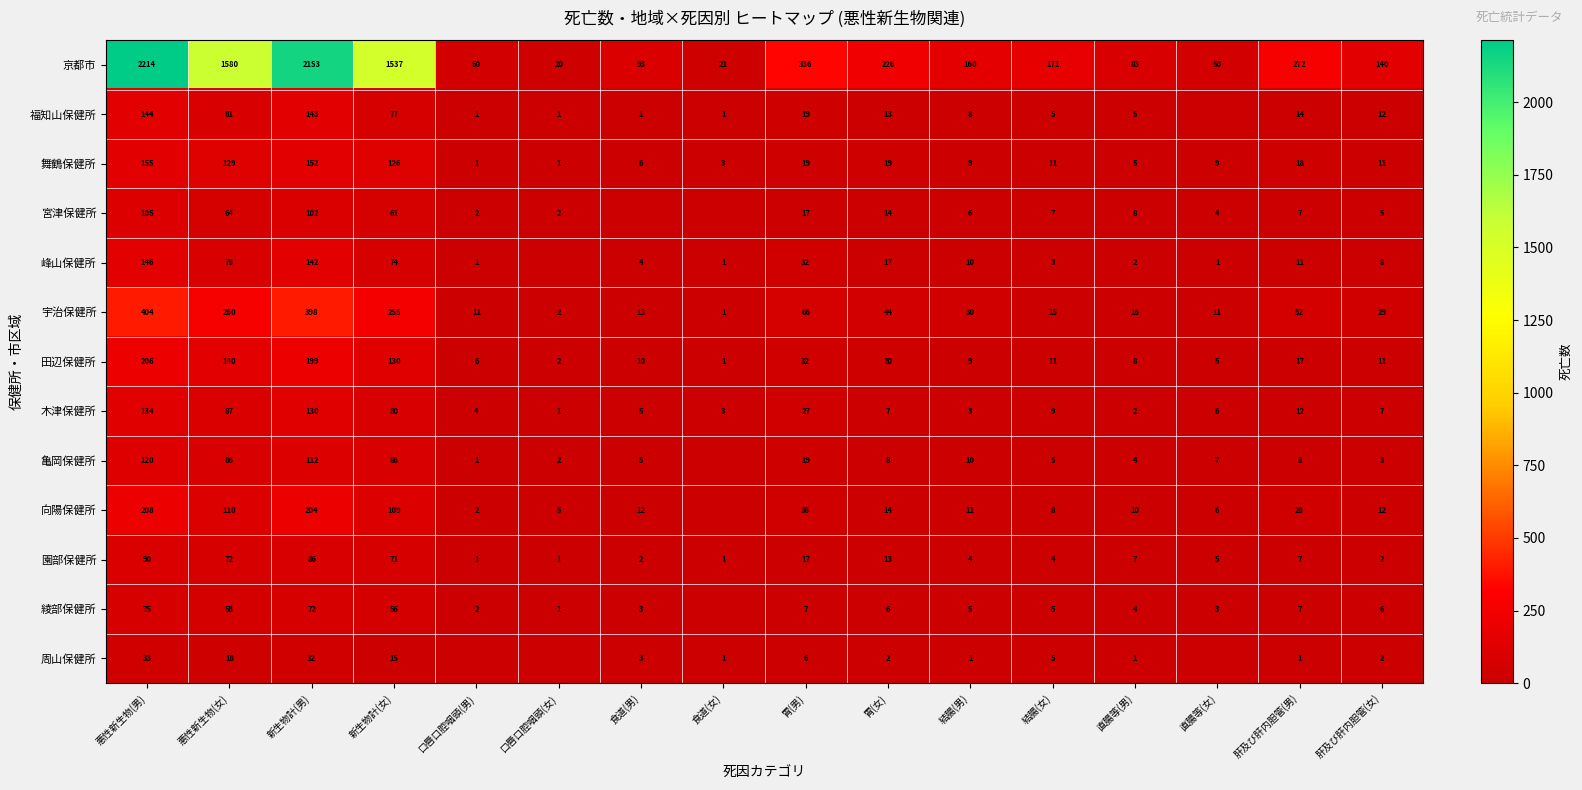

What is the sum of all 田辺保健所 values?

807